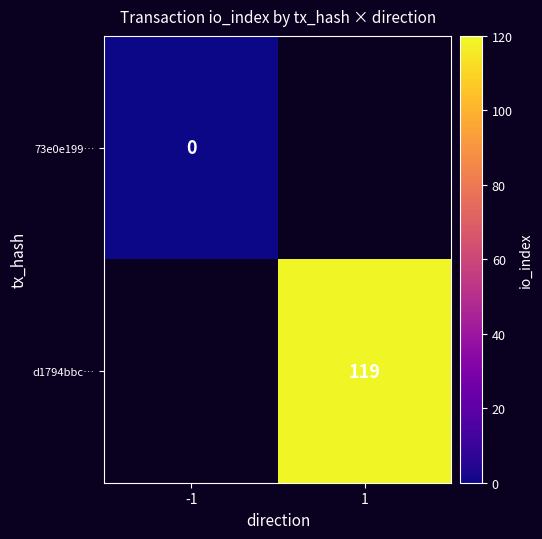

The d1794bbc… series shows 181 at 1. True or false?

False